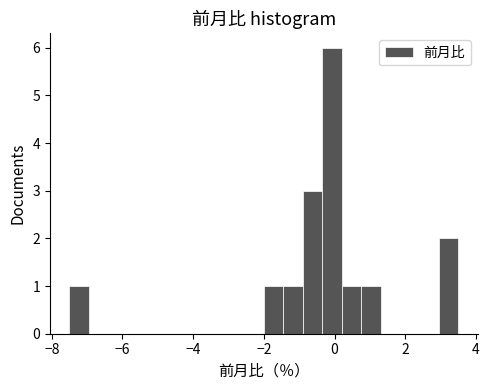

Read against the x-axis, roughly where is the centre of the tallest bar?

0.0